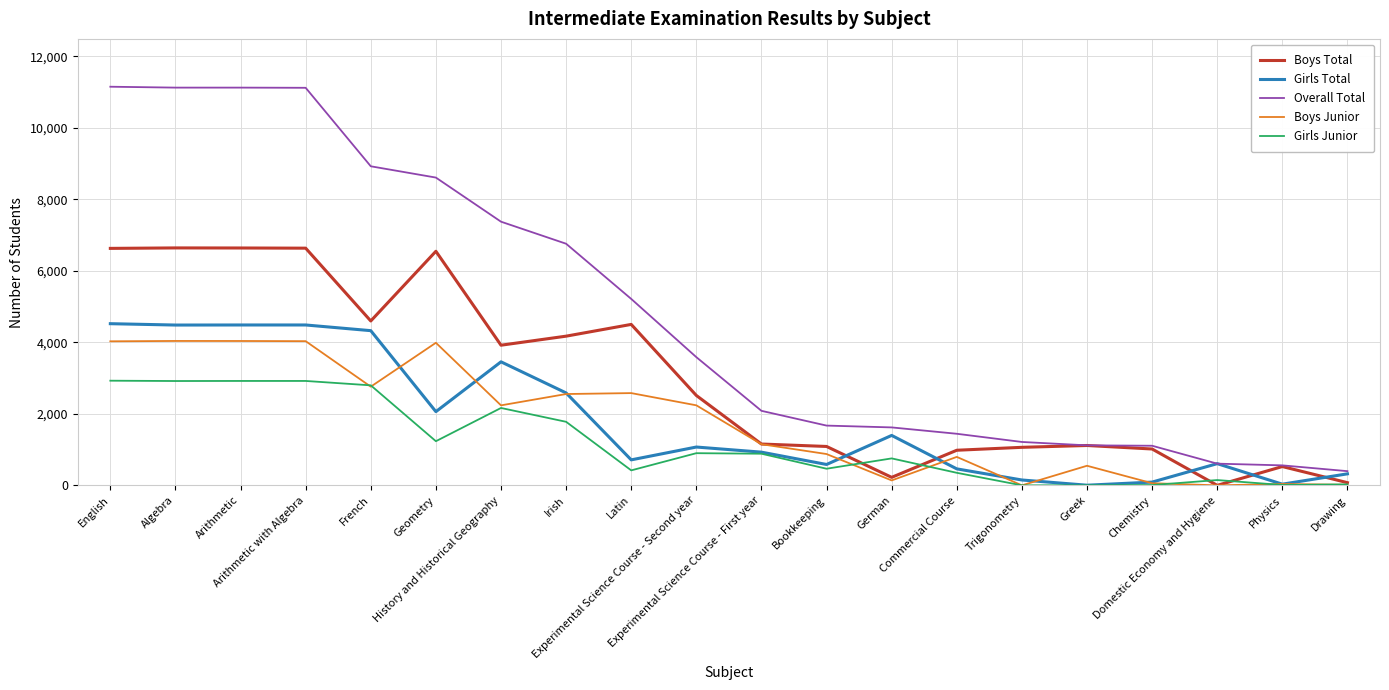

What is the difference between the maximum and minimum values in the Boys Total series?

6643